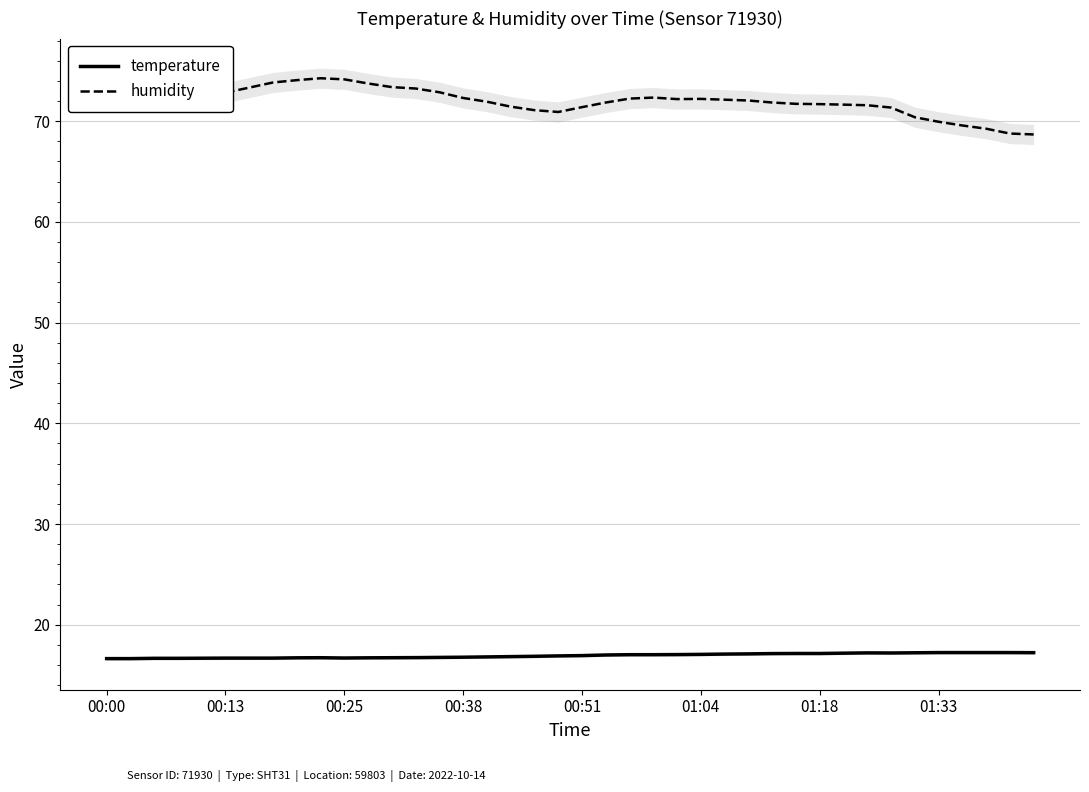

Where is the first local maximum for temperature?

9